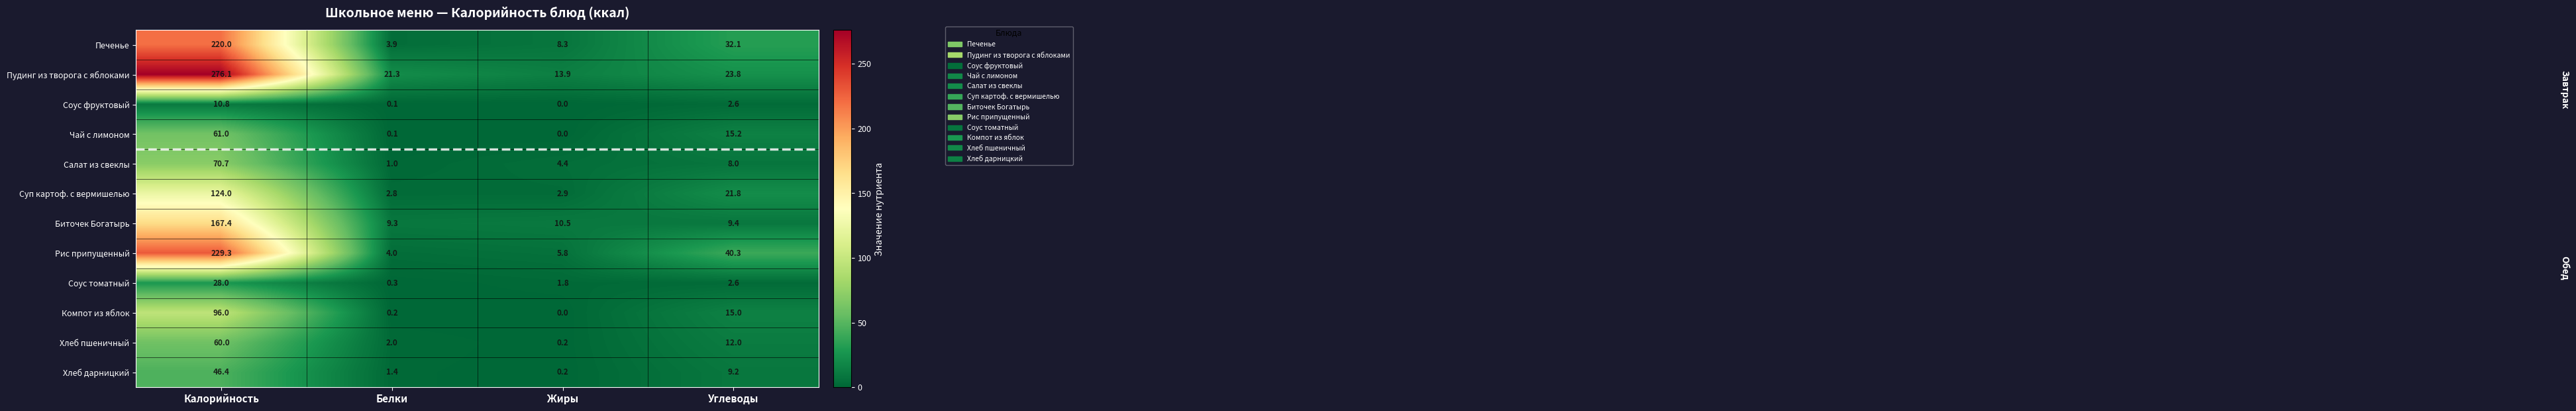

What is the approximate value of Салат из свеклы at Калорийность?

70.7